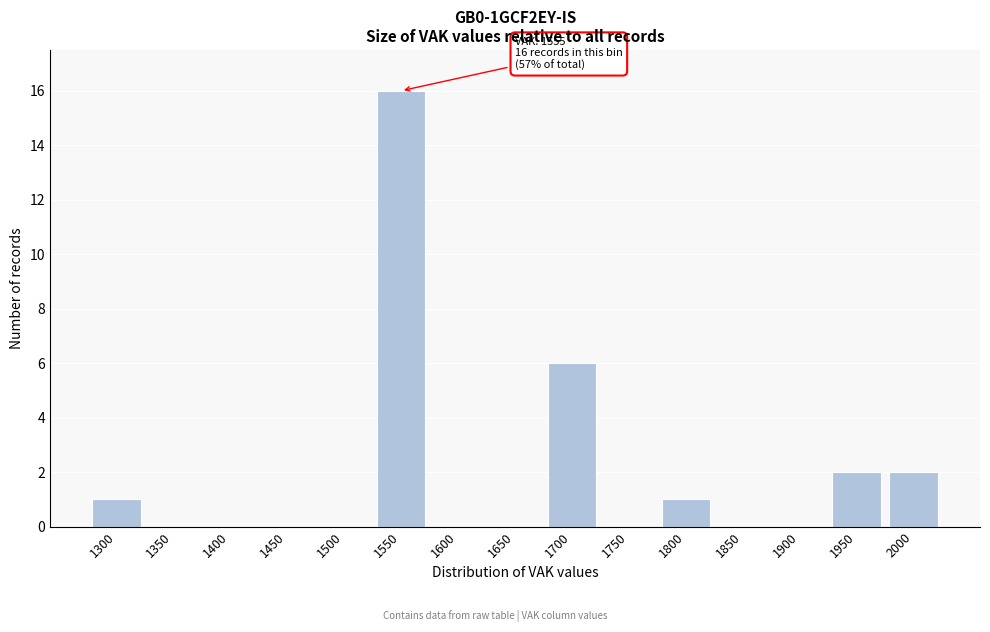

Reading right to left, list all the values displayed in this chart.

2000=2	1950=2	1900=0	1850=0	1800=1	1750=0	1700=6	1650=0	1600=0	1550=16	1500=0	1450=0	1400=0	1350=0	1300=1